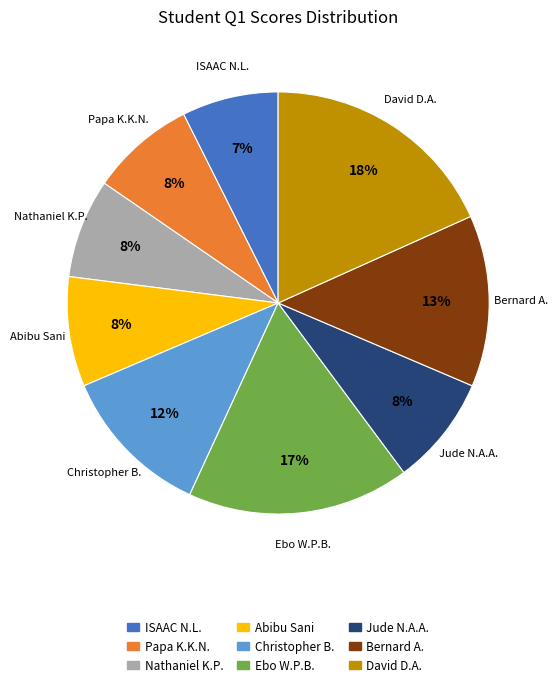

Is there a majority slice in this chart?

No